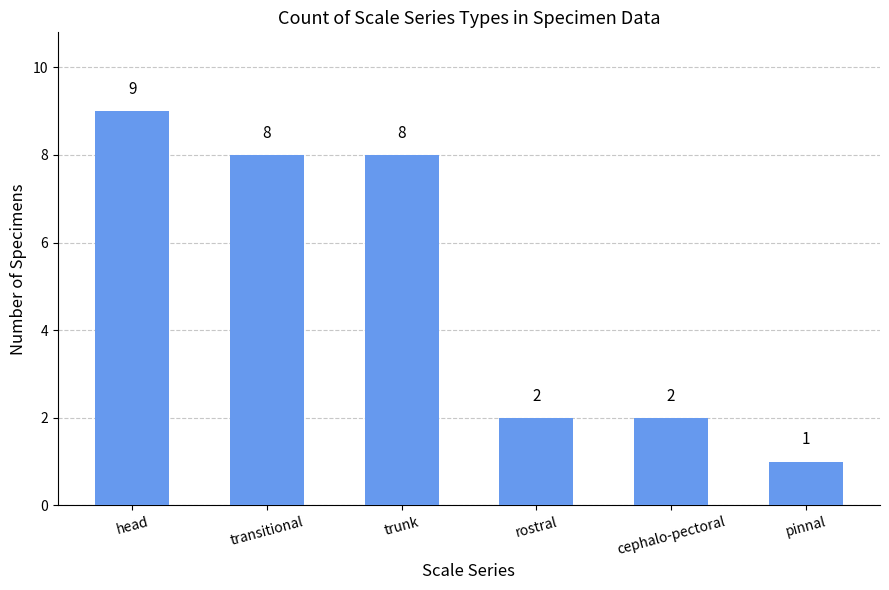

Is it true that the value at rostral is 3?

False